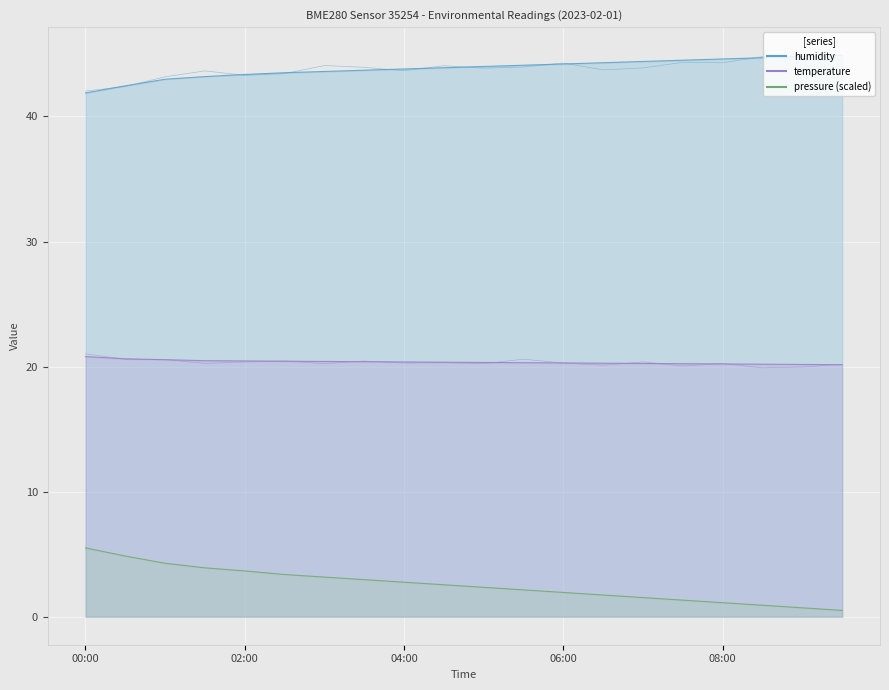

How many values in the pressure_norm series exceed 2?

12